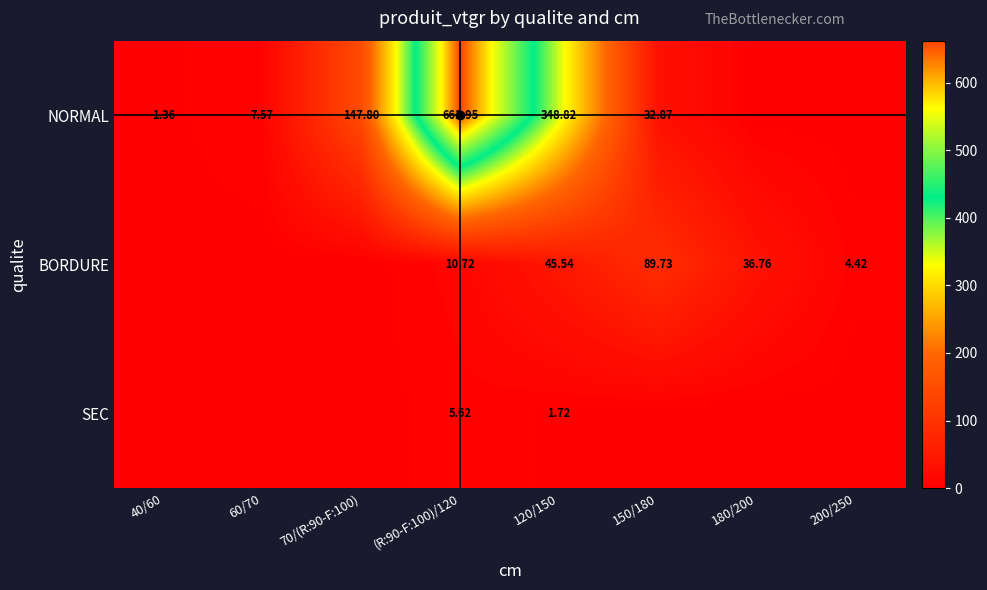

Is it true that SEC equals 0.0 at 40/60?

True